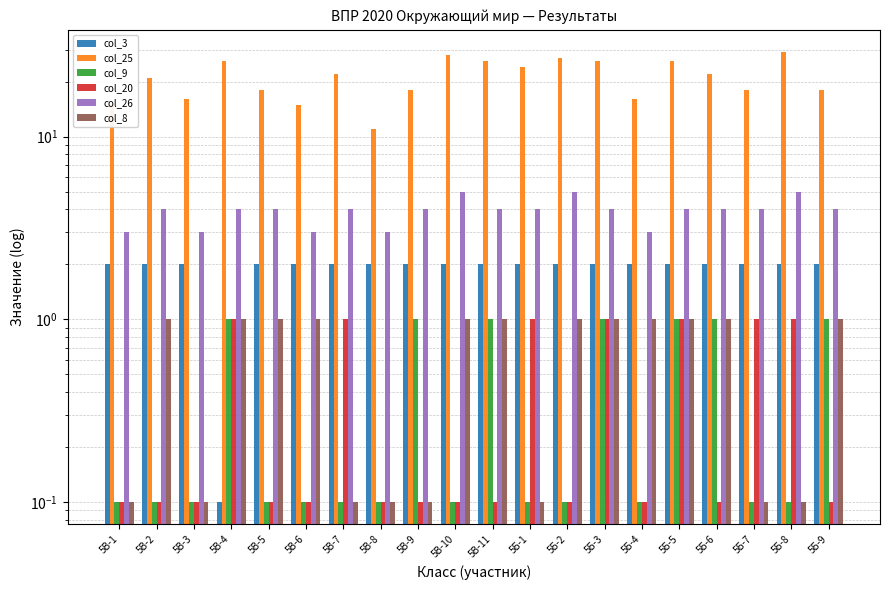

Are the bars grouped side by side (vs. stacked)?

Yes